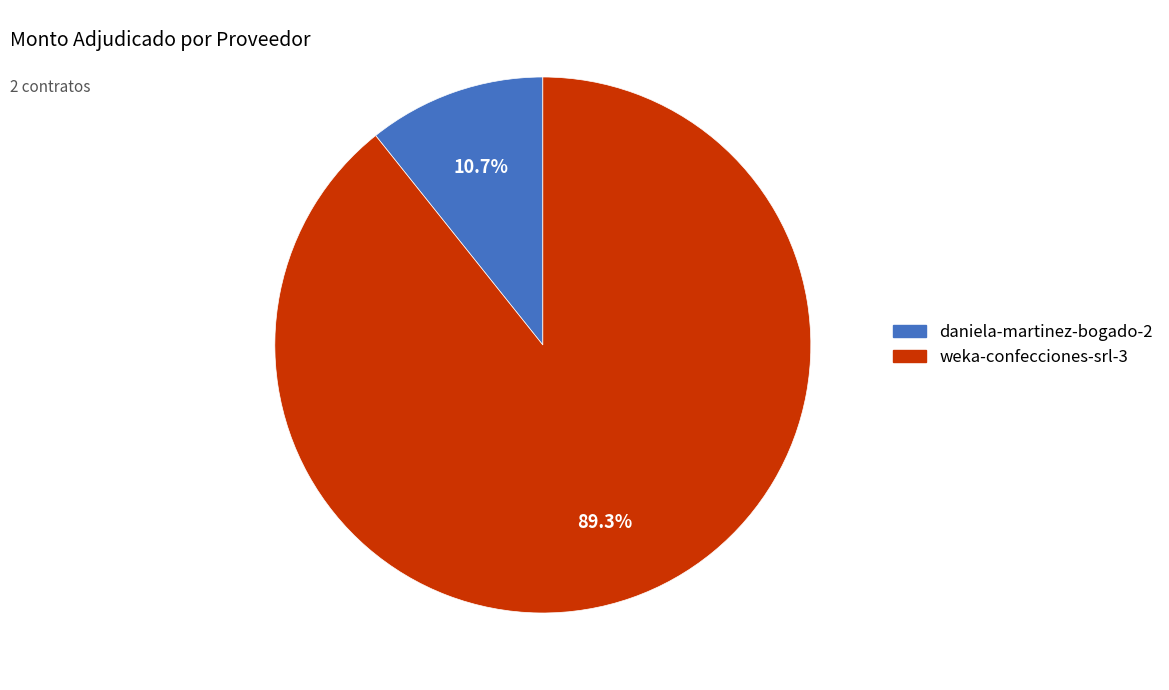

To the nearest percent, what portion does daniela-martinez-bogado-2 represent?

11%